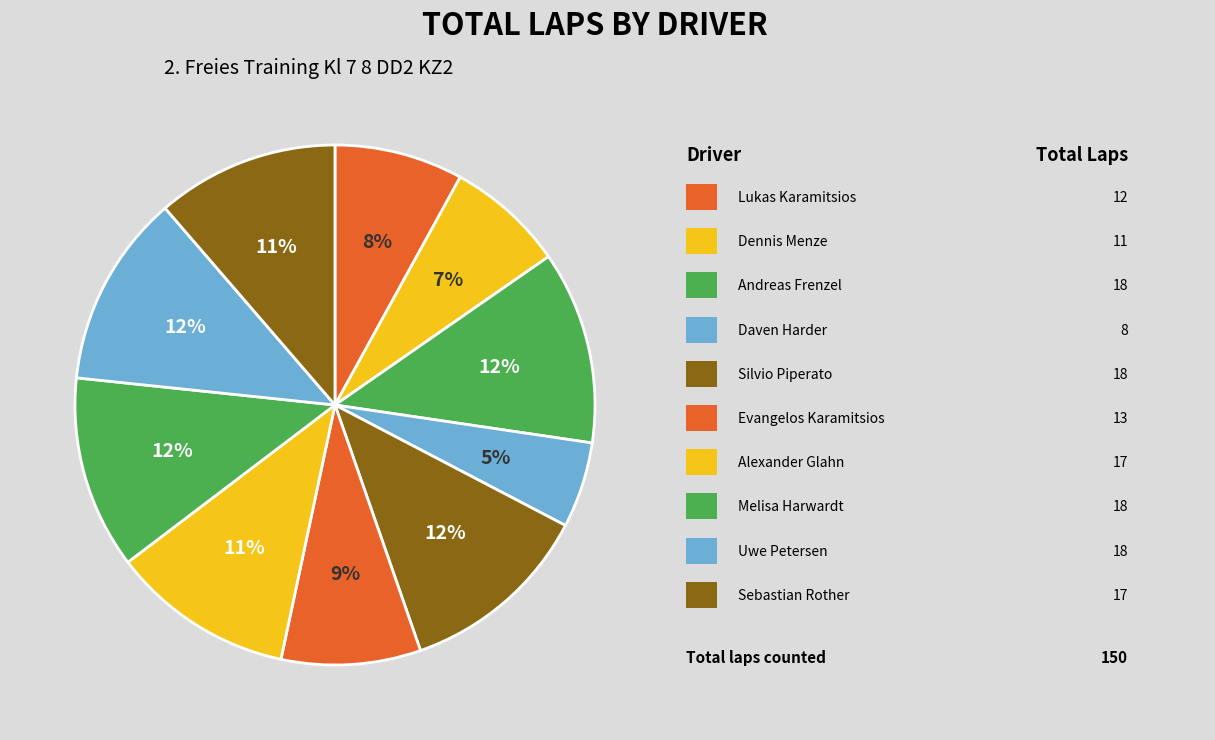

How many slices are in this pie chart?

10